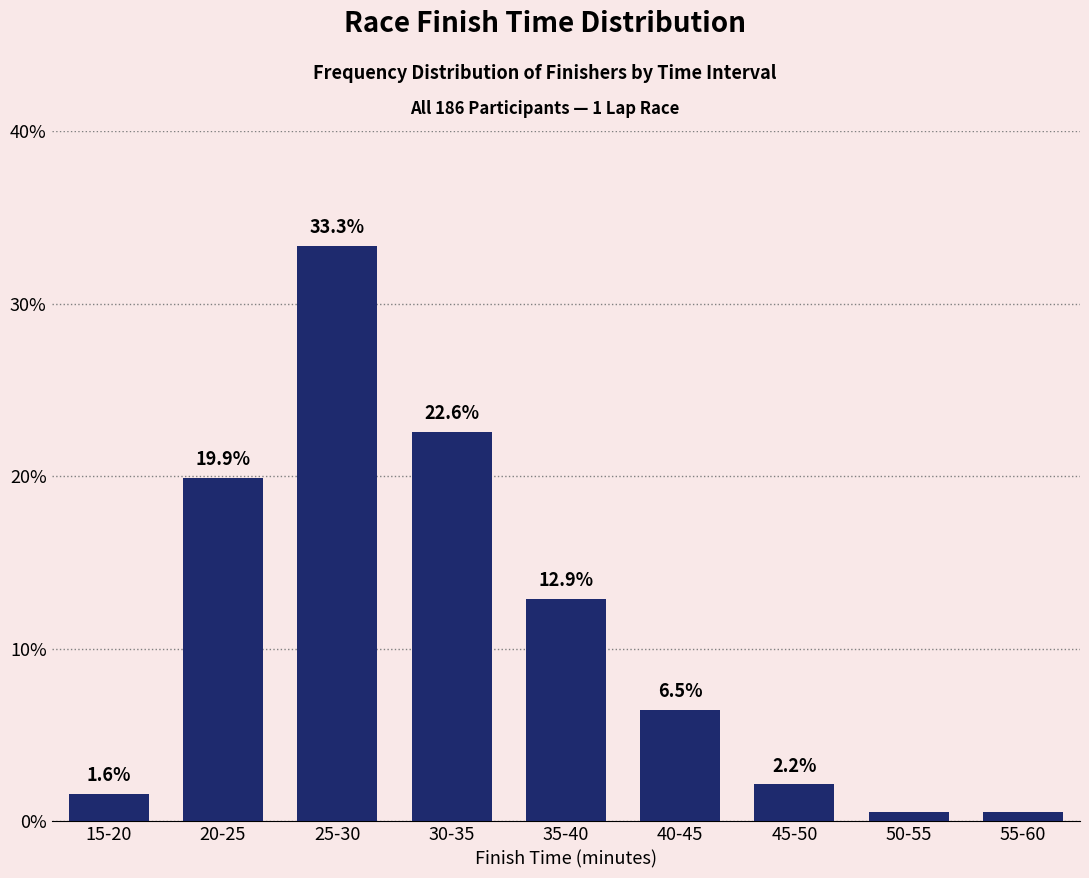

What is the greatest value displayed?

33.3